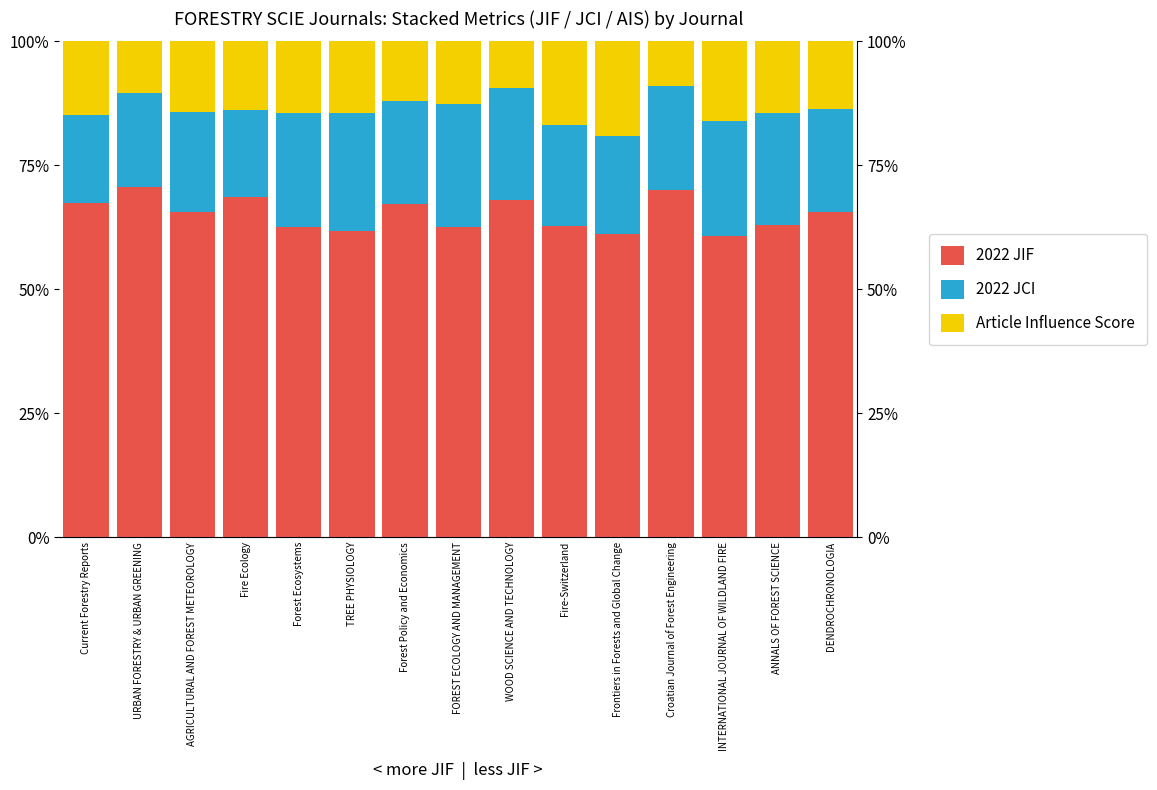

The 2022 JCI series shows 28.4 at Fire-Switzerland. True or false?

False